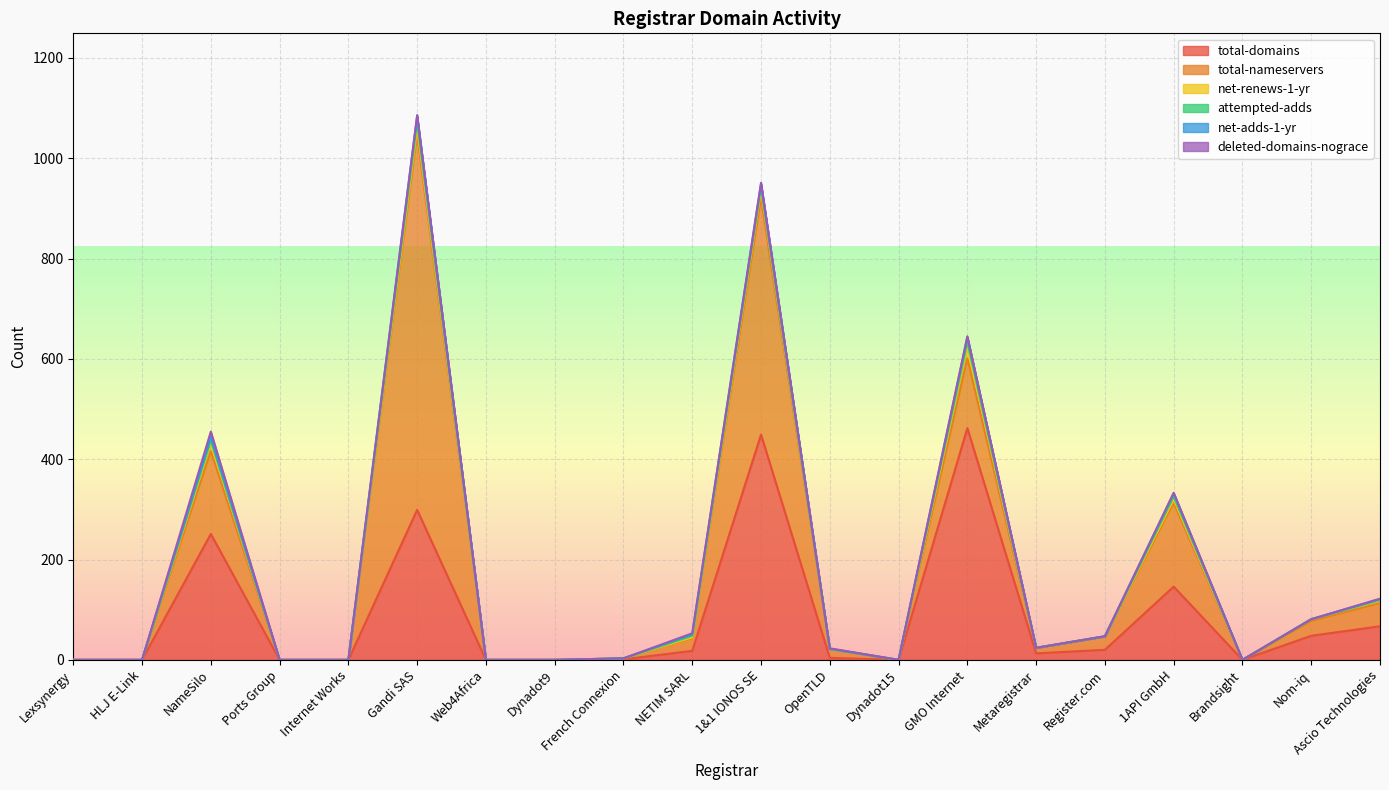

The attempted-adds series shows 6 at 1API GmbH. True or false?

True